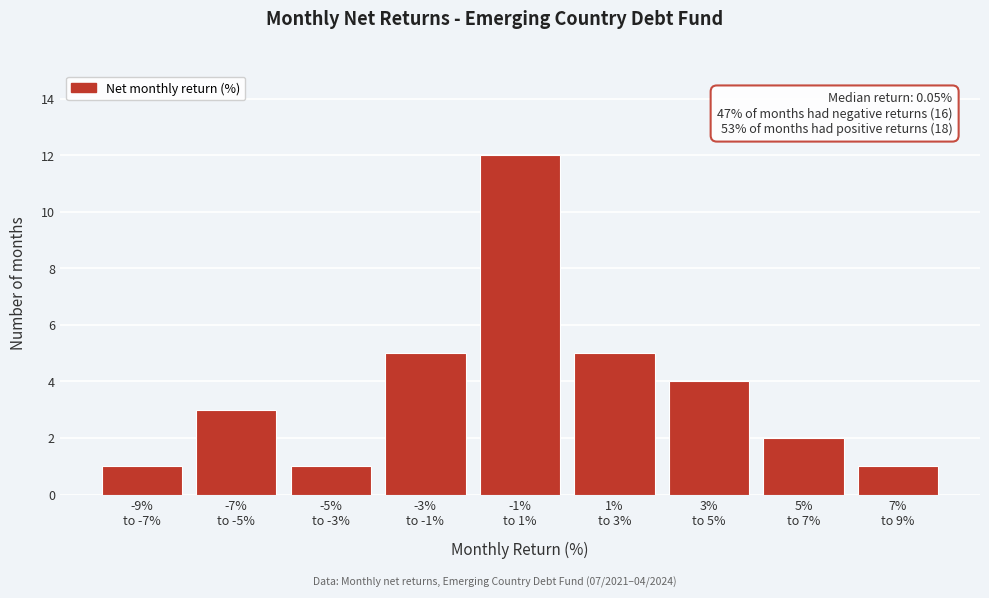

Reading left to right, transcribe all the data shown in this chart.

1	3	1	5	12	5	4	2	1